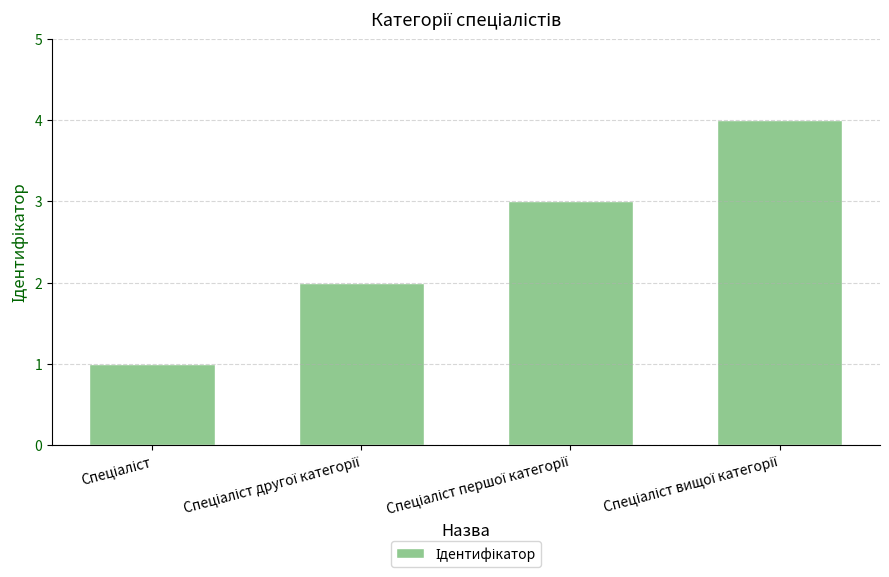

What is the maximum value shown in the chart?

4